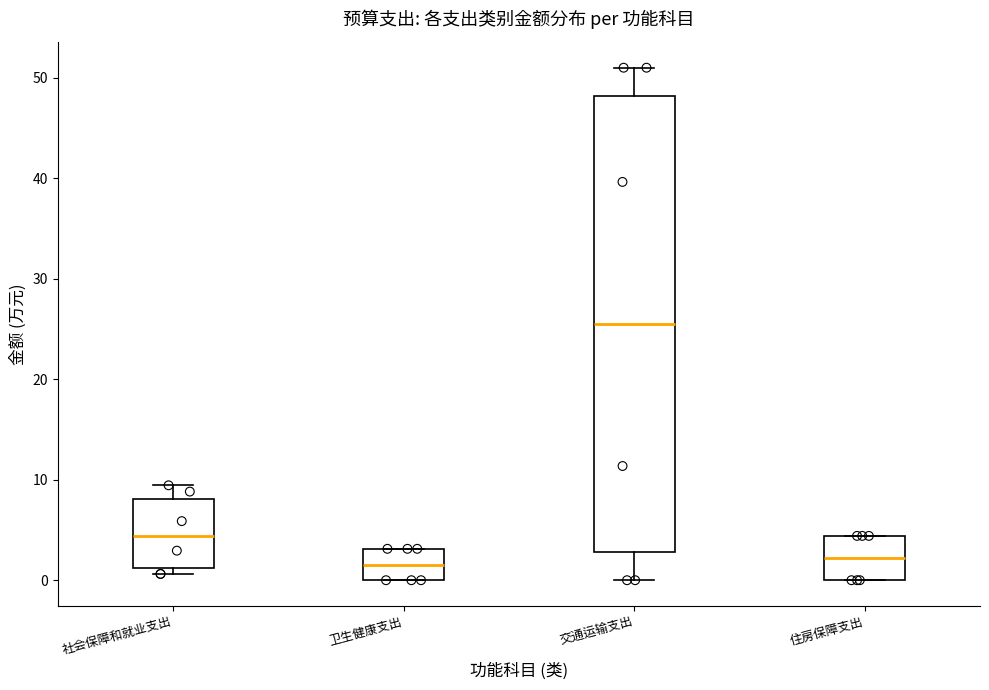

Reading left to right, transcribe this box plot: for each box, give where its median line is, the range the box spans, and where its two whiskers end, as read against the y-axis. The values are not printed on the chart, so give them approximately, as read against the axis.

社会保障和就业支出: median 4, box 1 to 8, whiskers 1 (just below the box's lower edge) to 9
卫生健康支出: median 2, box 0 to 3, whiskers 0 to 3
交通运输支出: median 26, box 3 to 48, whiskers 0 to 51
住房保障支出: median 2, box 0 to 4, whiskers 0 to 4